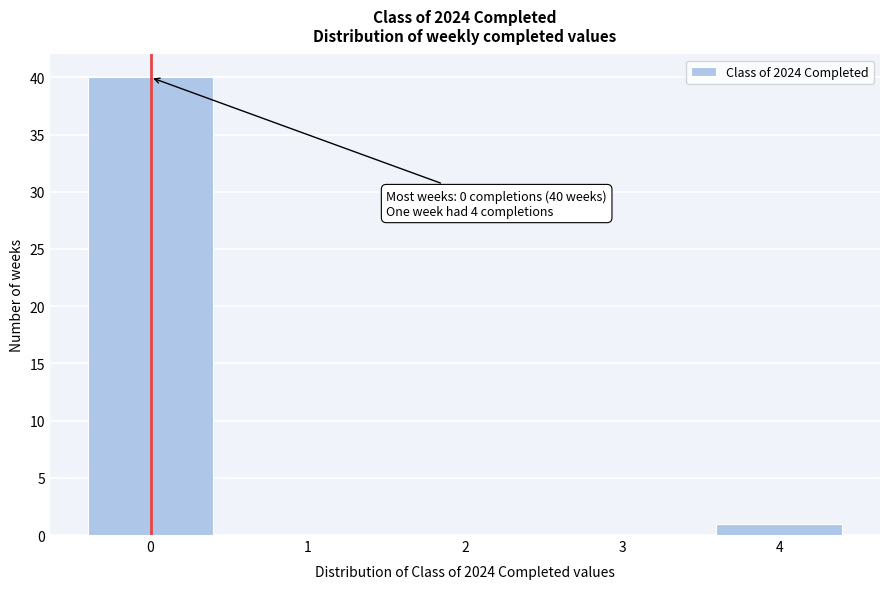

Which range on the x-axis has the tallest bar?

-0.5 to 0.5